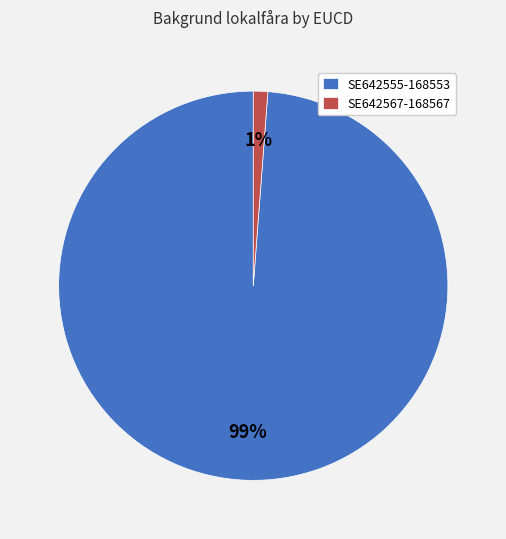

To the nearest percent, what is the difference between the SE642555-168553 and SE642567-168567 slice percentages?

98%